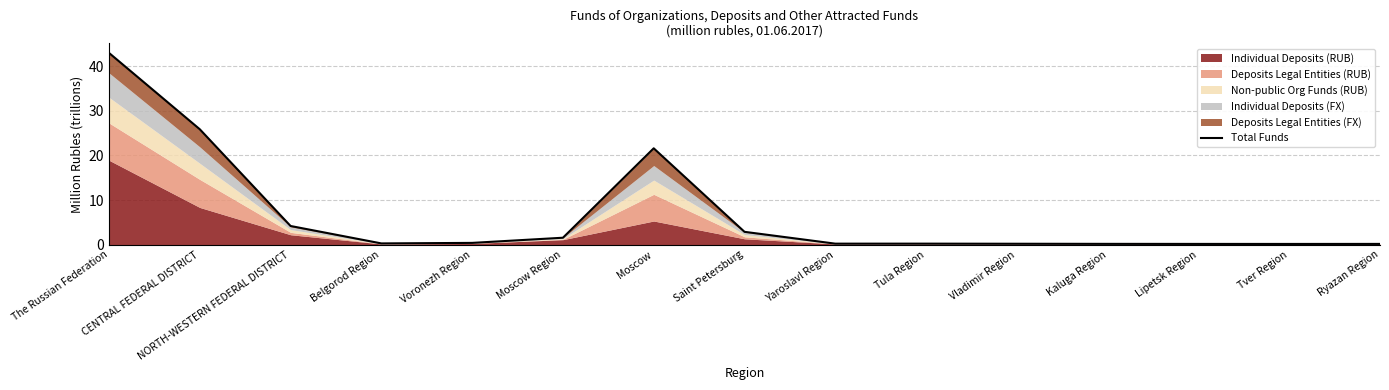

How many categories are shown in the chart?

15